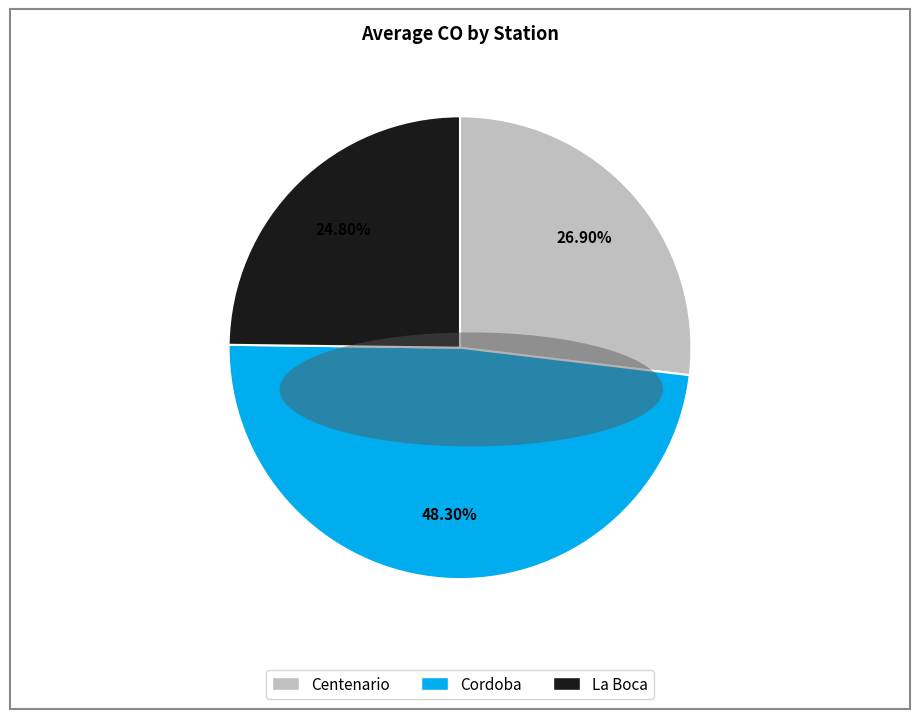

How many slices are in this pie chart?

3